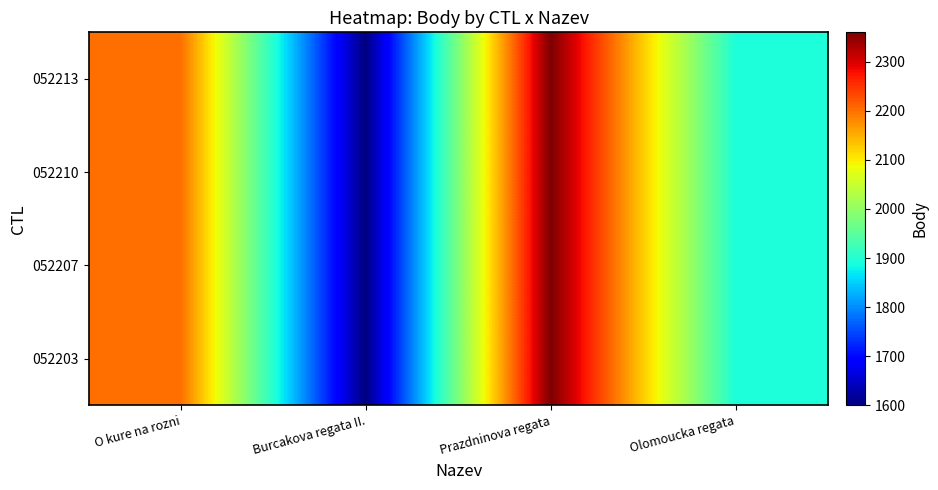

At Prazdninova regata, list the series in order from largest to smallest.

052213, 052210, 052207, 052203